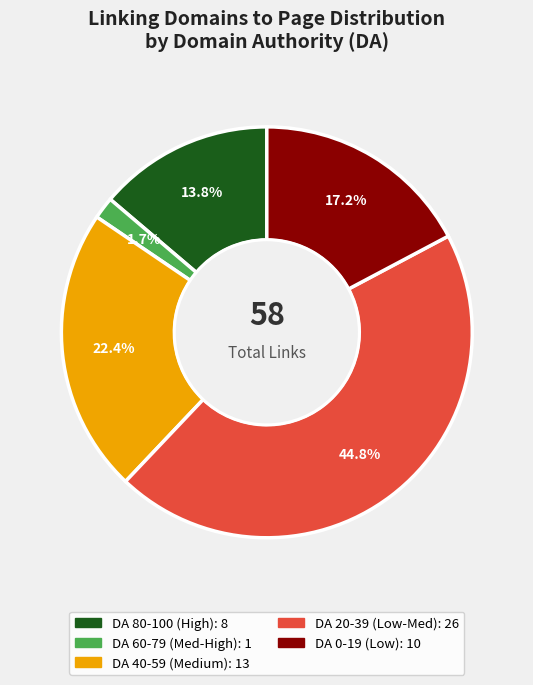

Does any single category account for the majority?

No